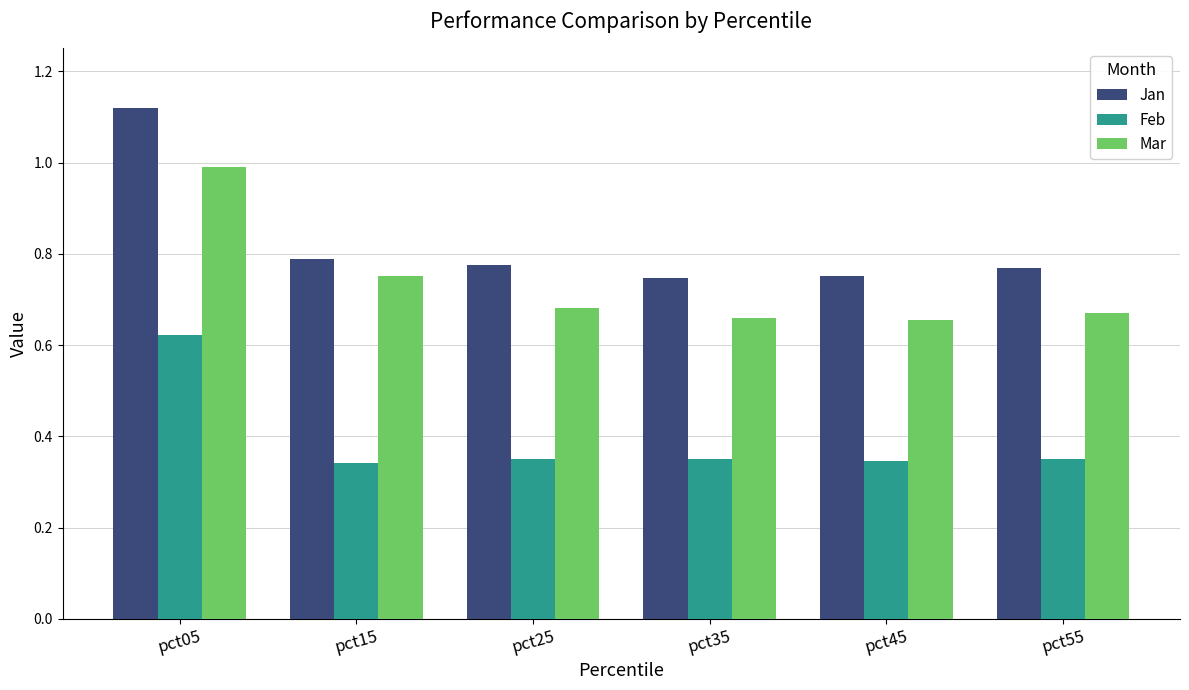

True or false: Mar has a value of 0.9 at pct55.

False